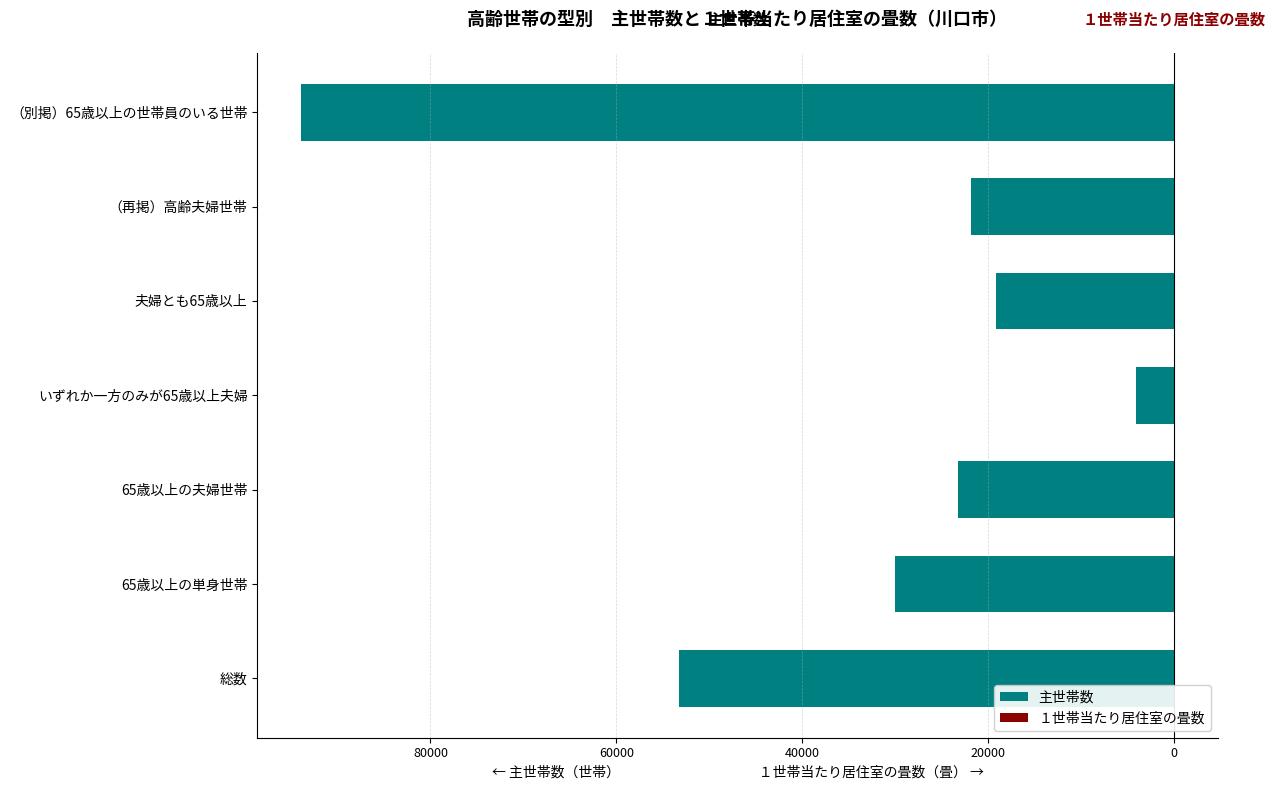

What is the sum of all １世帯当たり居住室の畳数 values?

216.2